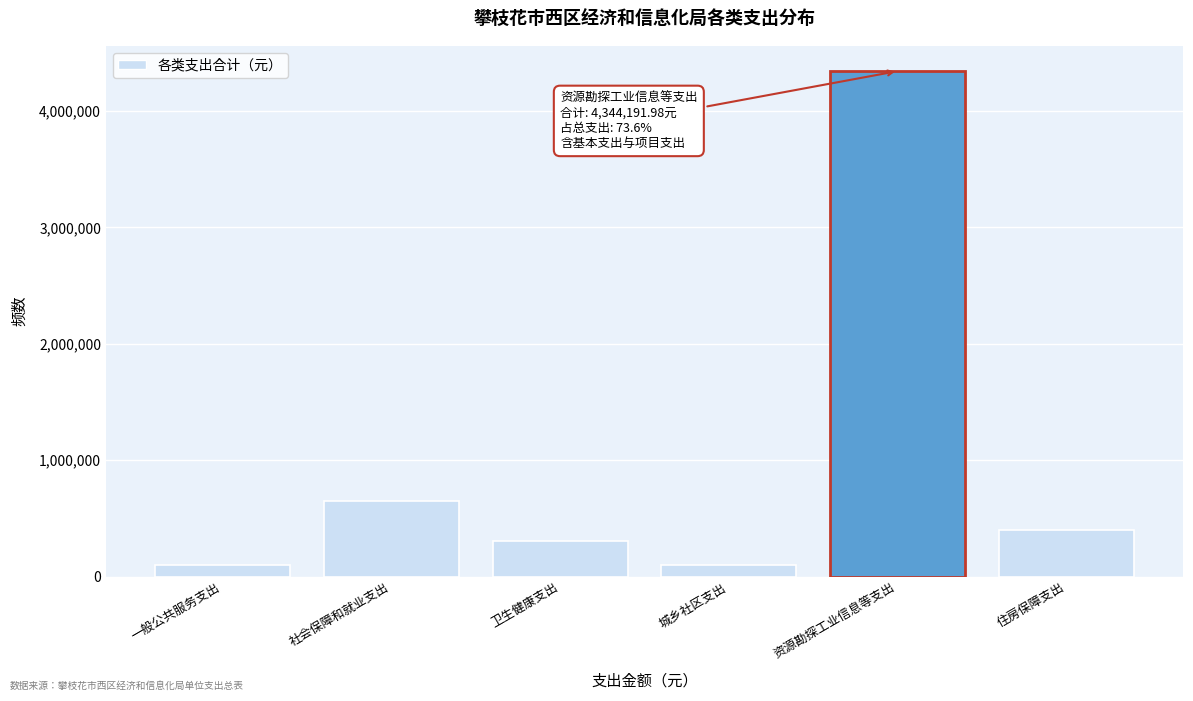

Reading left to right, what are all the values shown in this chart?

100000.0	645643.8	307903.6	100000.0	4344192.0	403173.0